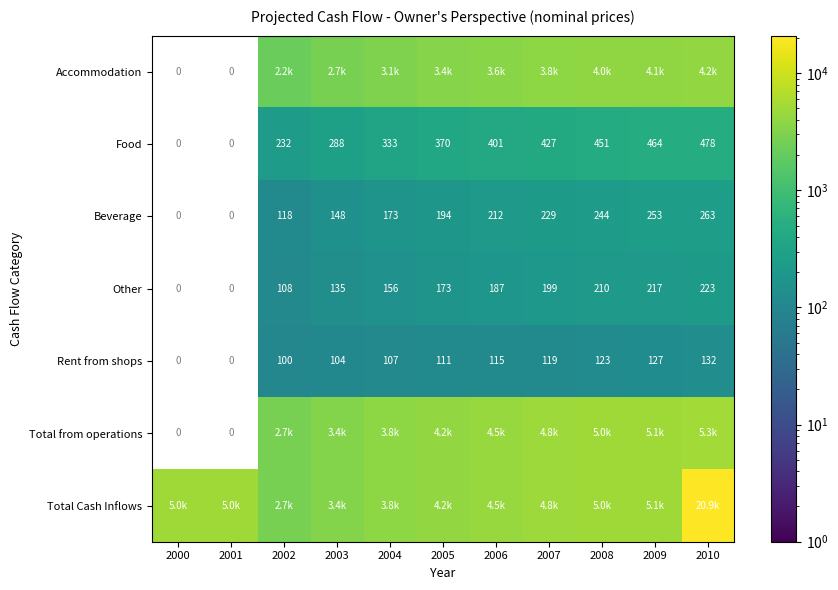

Is it true that Food equals 287.8 at 2007?

False